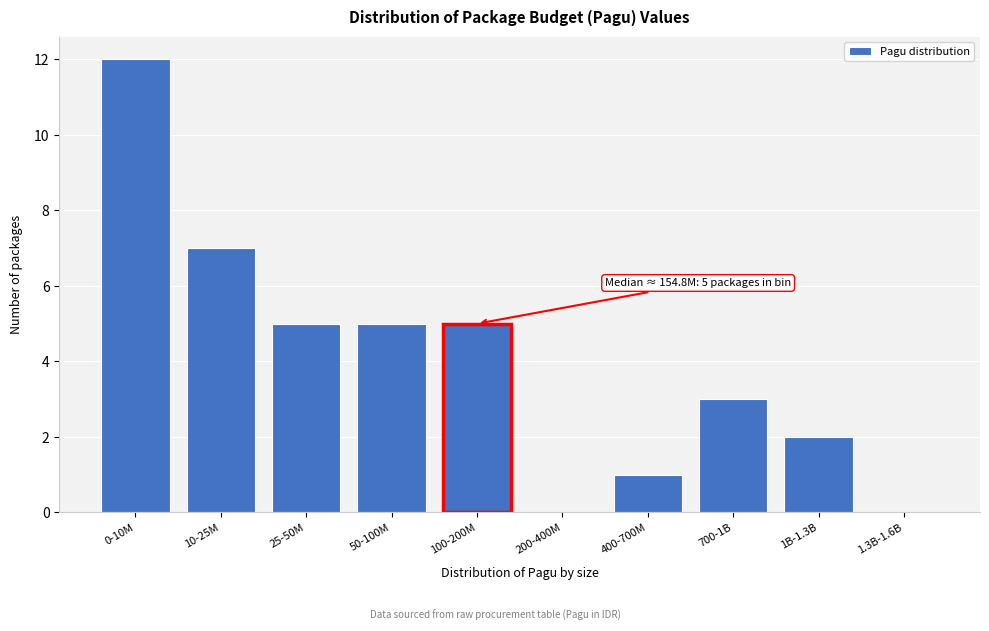

Reading right to left, extract all data points from this chart.

1.3B-1.6B=0	1B-1.3B=2	700-1B=3	400-700M=1	200-400M=0	100-200M=5	50-100M=5	25-50M=5	10-25M=7	0-10M=12